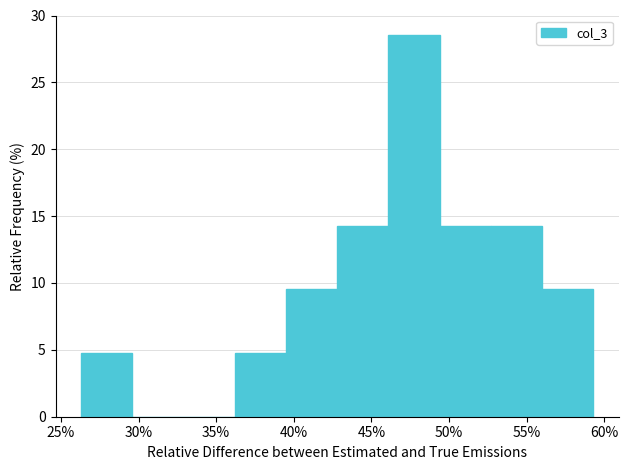

Reading left to right, transcribe this chart: for each bar, give the range it covers on the x-axis and its height. Neither the bar edges nor the heights are printed on the chart, so give them approximately, as read against the axes.

26.3 to 29.6: 5.0
29.6 to 32.9: 0
32.9 to 36.2: 0
36.2 to 39.5: 5.0
39.5 to 42.8: 9.5
42.8 to 46.1: 14.5
46.1 to 49.4: 28.5
49.4 to 52.7: 14.5
52.7 to 56.0: 14.5
56.0 to 59.3: 9.5